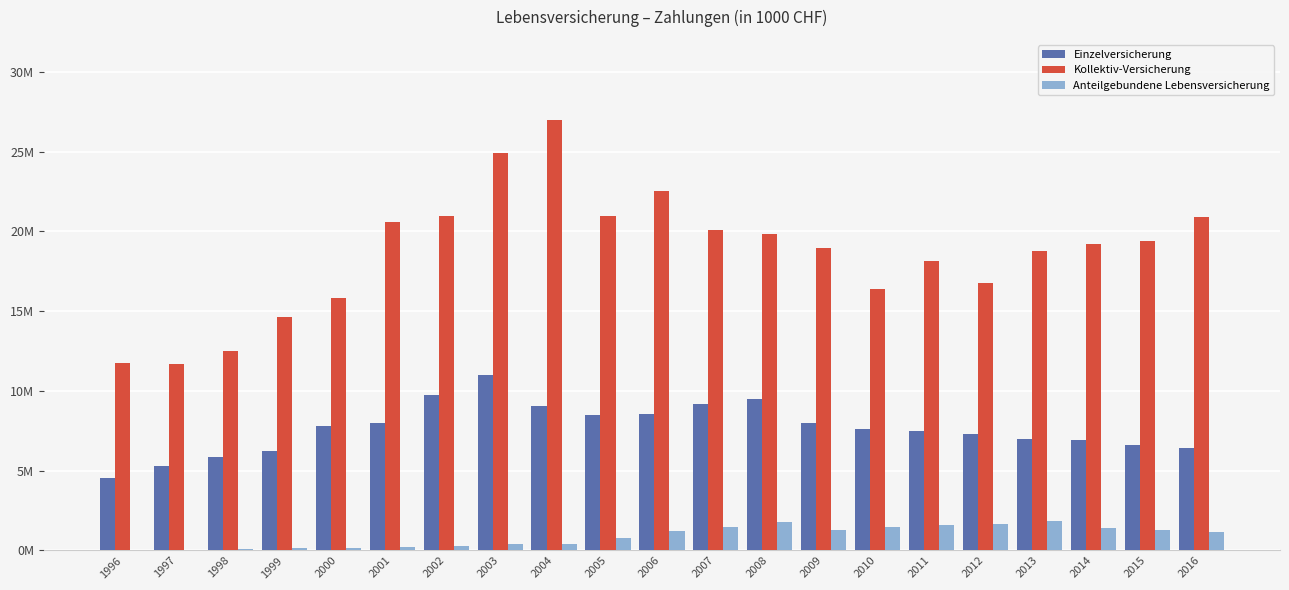

Does the chart contain stacked bars?

No